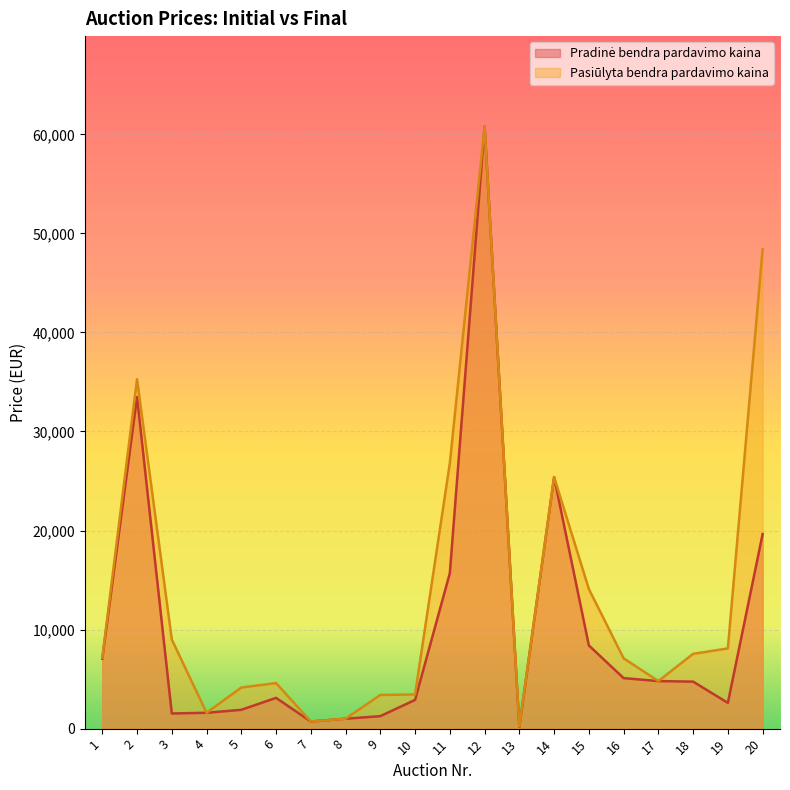

Which label corresponds to the largest value in the chart?

12